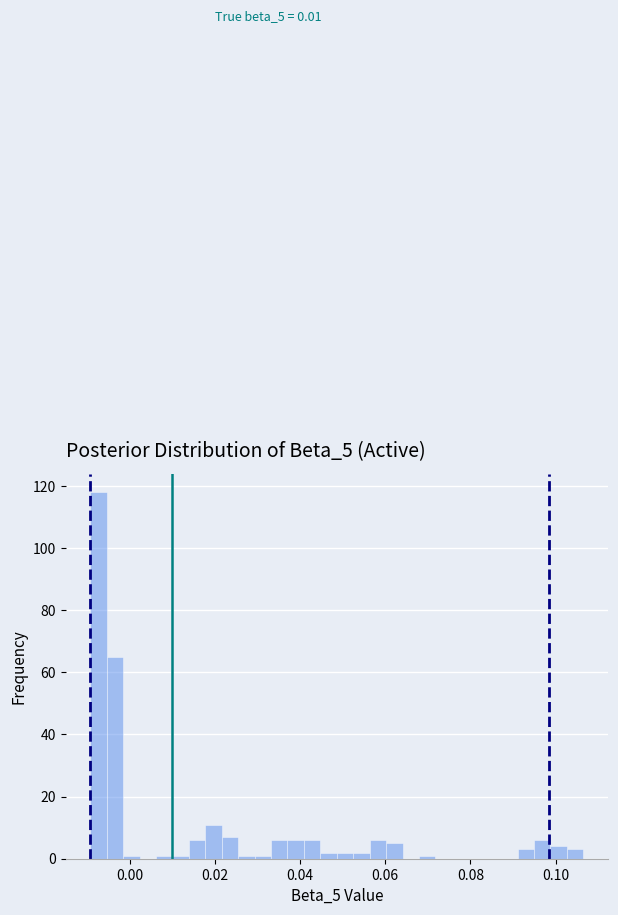

Around what value on the x-axis is the tallest bar? Give the approximate position of its centre, as read against the axis.

-0.008